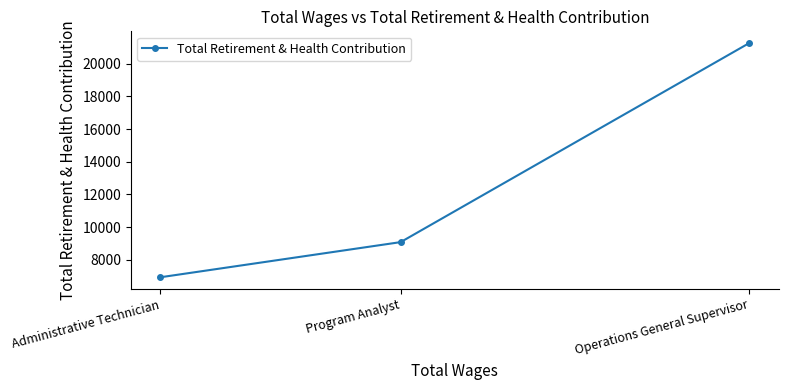

What is the greatest value displayed?

21266